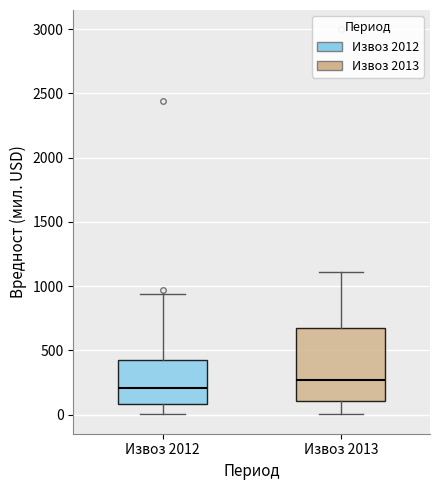

Reading left to right, read every box against the y-axis: the position of its median line, the range the box covers, and the ends of its whiskers. The values are not printed on the chart, so give them approximately, as read against the axis.

Извоз 2012: median 200, box 100 to 450, whiskers 0 to 950
Извоз 2013: median 250, box 100 to 700, whiskers 0 to 1100